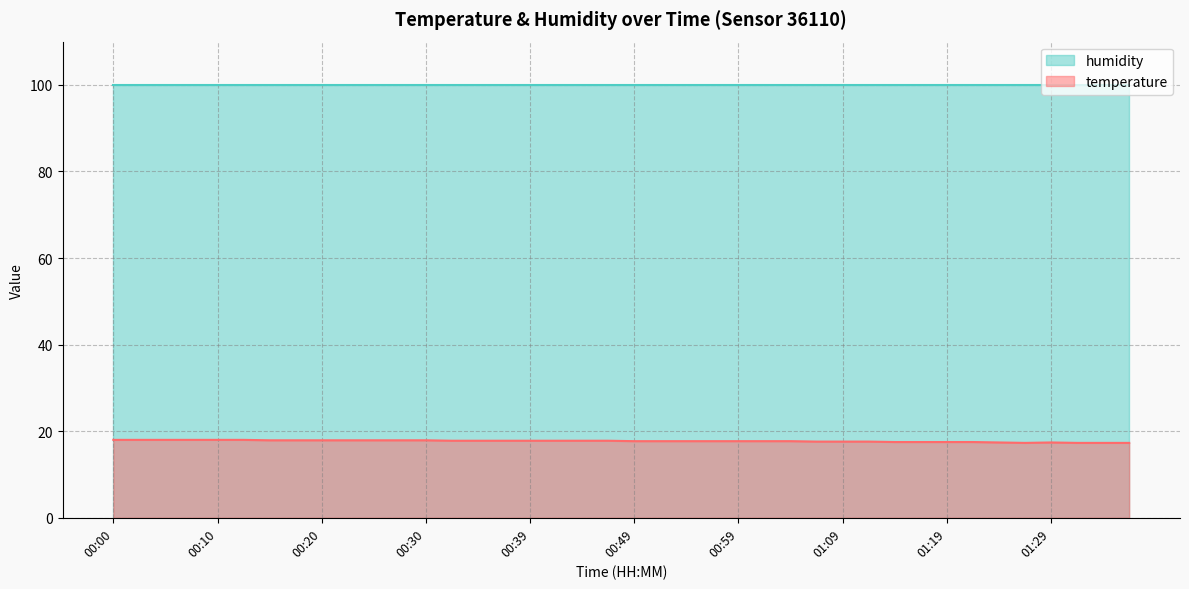

Which category has the highest value across all series?

00:00